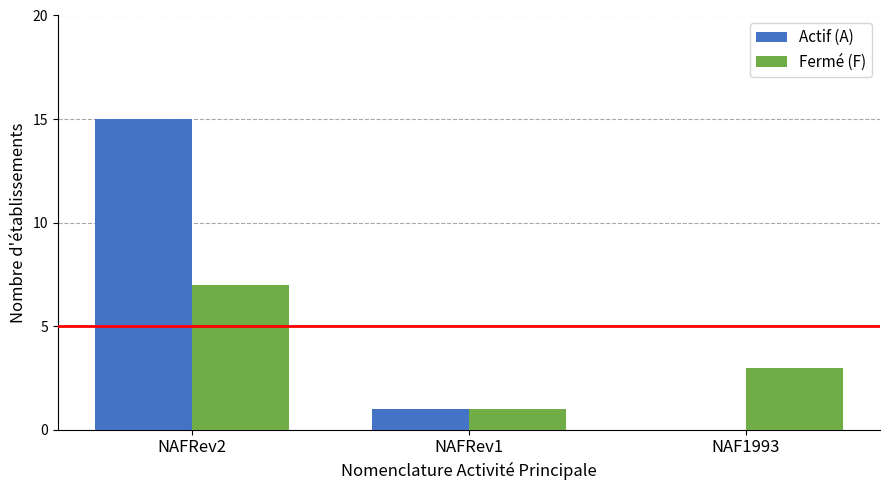

Which series changed the most between NAFRev2 and NAF1993?

Actif (A)